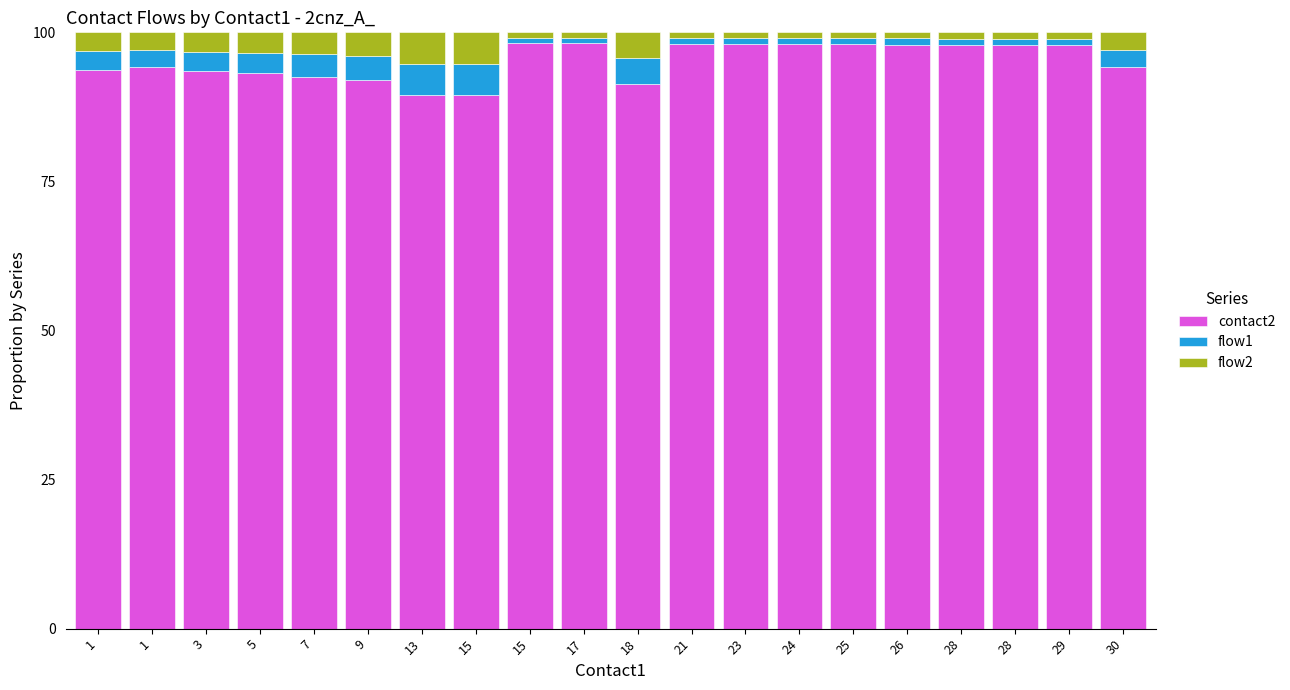

What are all the series names shown in the legend?

contact2, flow1, flow2